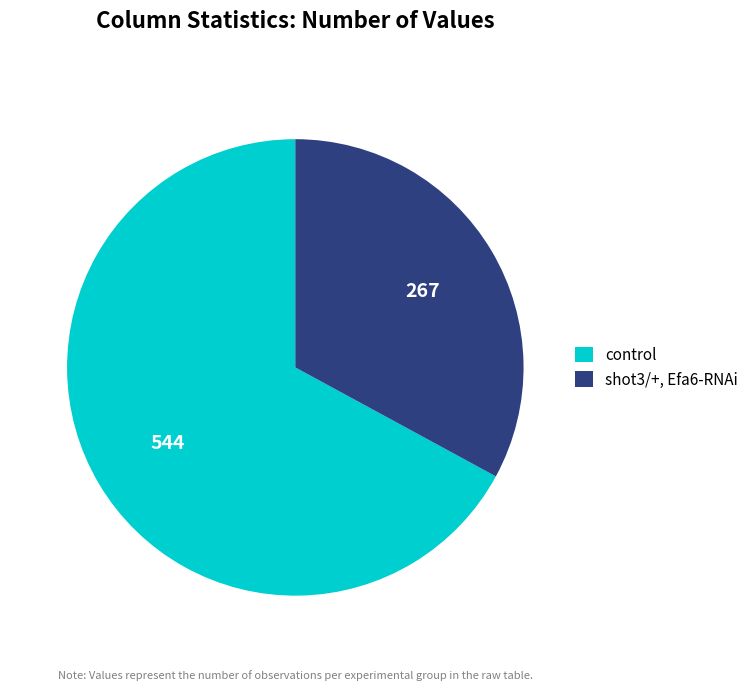

Rank the categories by value from lowest to highest.

shot3/+, Efa6-RNAi, control